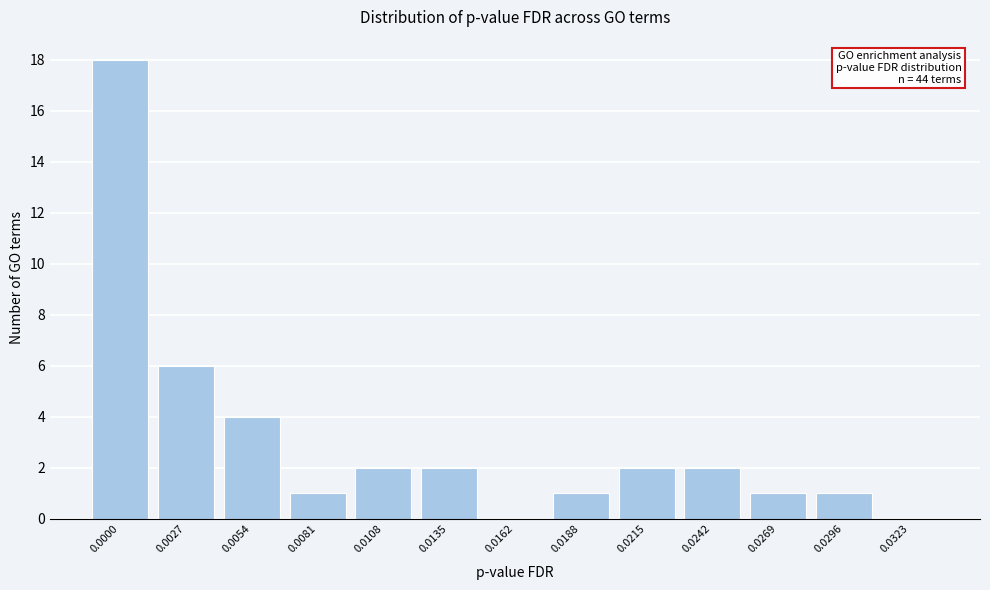

Reading left to right, transcribe all the data shown in this chart.

0.0000=18	0.0027=6	0.0054=4	0.0081=1	0.0108=2	0.0135=2	0.0162=0	0.0188=1	0.0215=2	0.0242=2	0.0269=1	0.0296=1	0.0323=0